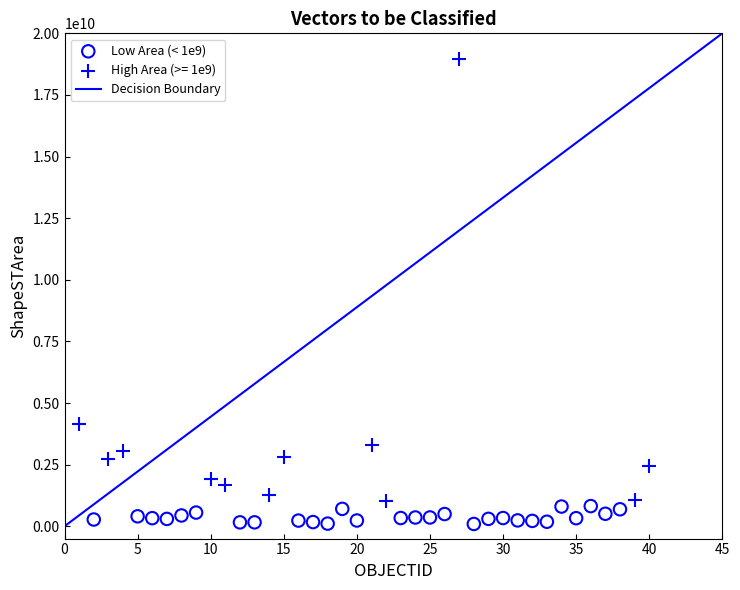

Which series reaches the maximum Y coordinate?

High Area (>= 1e9)